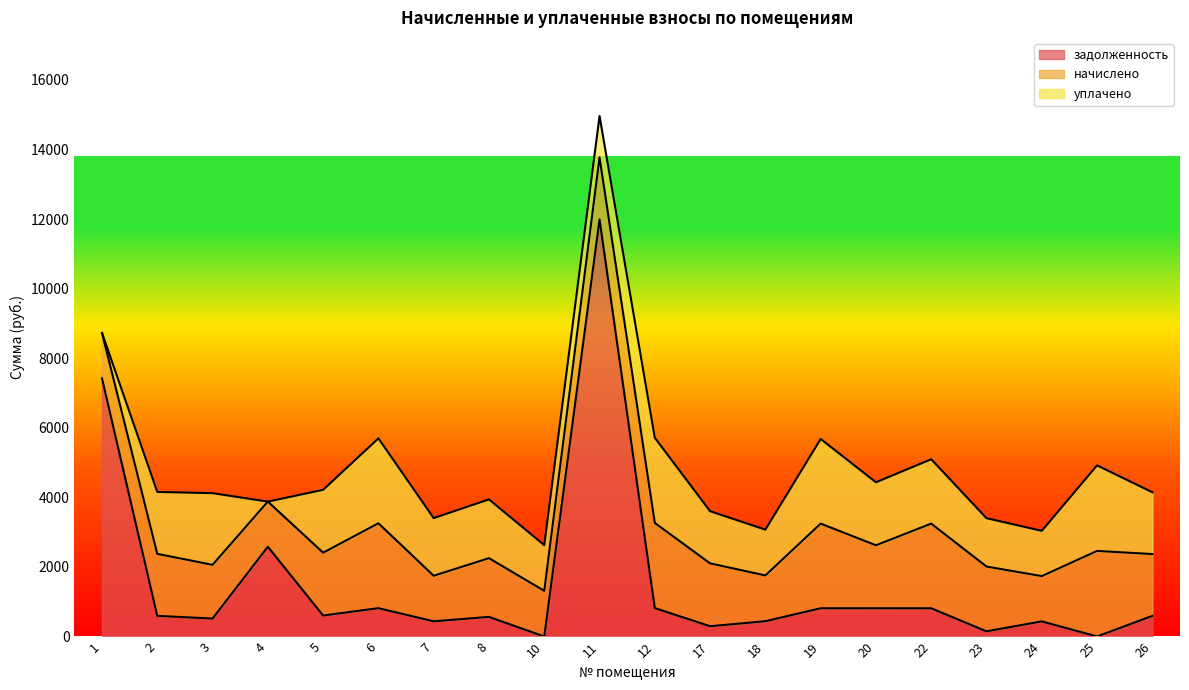

How many times do начислено and задолженность cross each other?

5